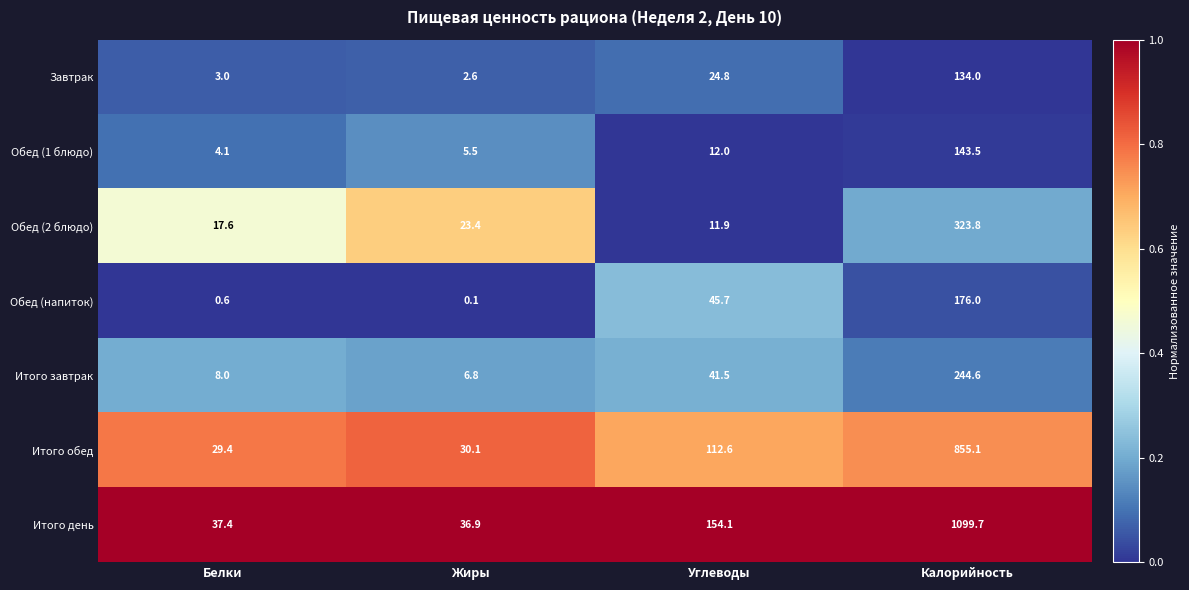

True or false: Итого завтрак has a value of 2.1 at Жиры.

False